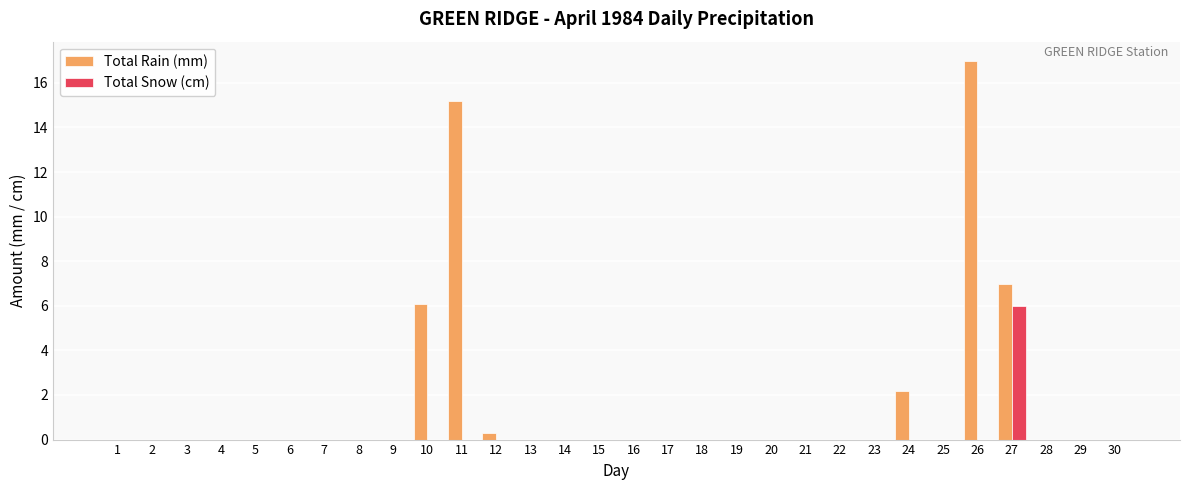

Is it true that Total Snow (cm) equals -1.8 at 8?

False